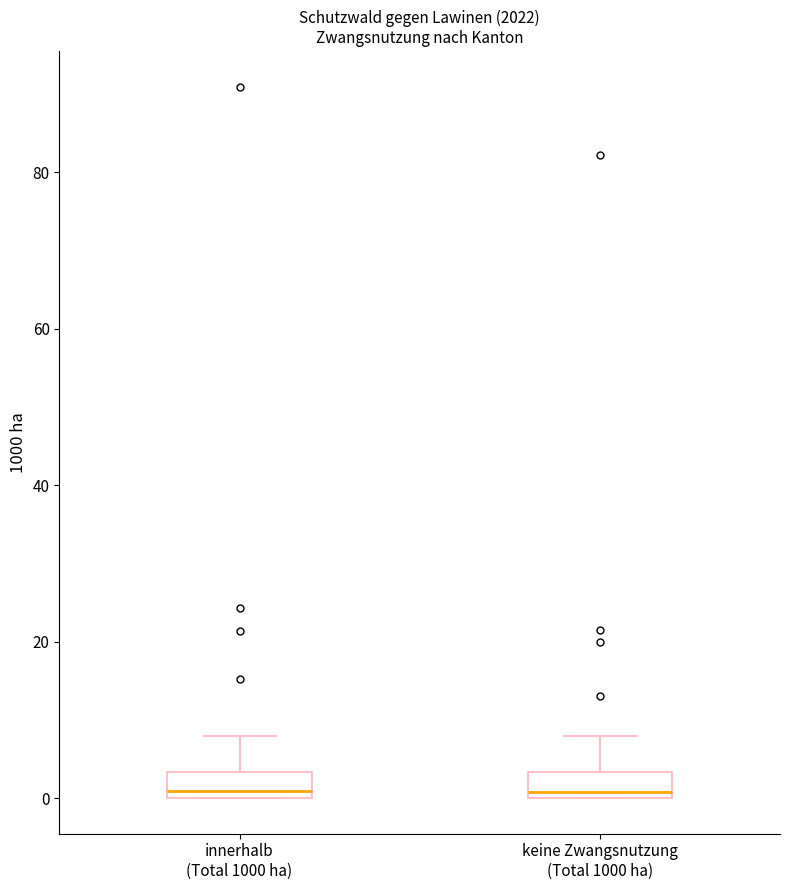

Reading left to right, transcribe this box plot: for each box, give where its median line is, the range the box spans, and where its two whiskers end, as read against the y-axis. The values are not printed on the chart, so give them approximately, as read against the axis.

innerhalb (Total 1000 ha): median 0 (just above the box's lower edge), box 0 to 4, whiskers 0 to 8
keine Zwangsnutzung (Total 1000 ha): median 0 (just above the box's lower edge), box 0 to 4, whiskers 0 to 8